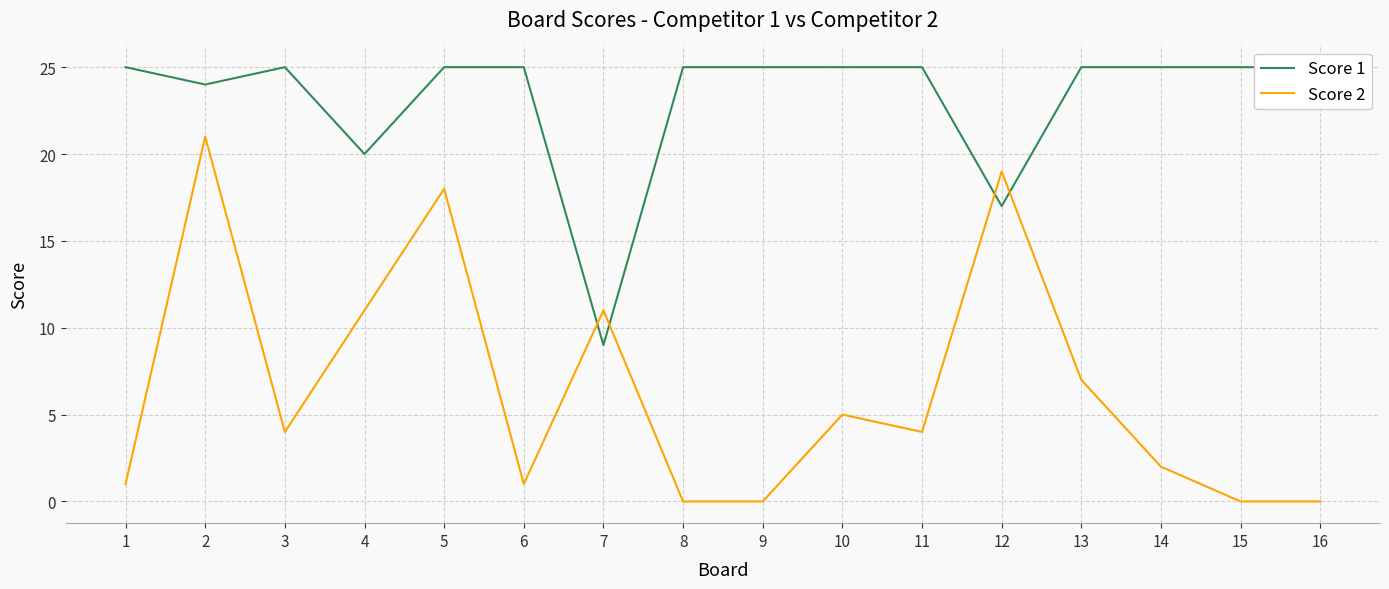

At 9, list the series in order from largest to smallest.

Score 1, Score 2